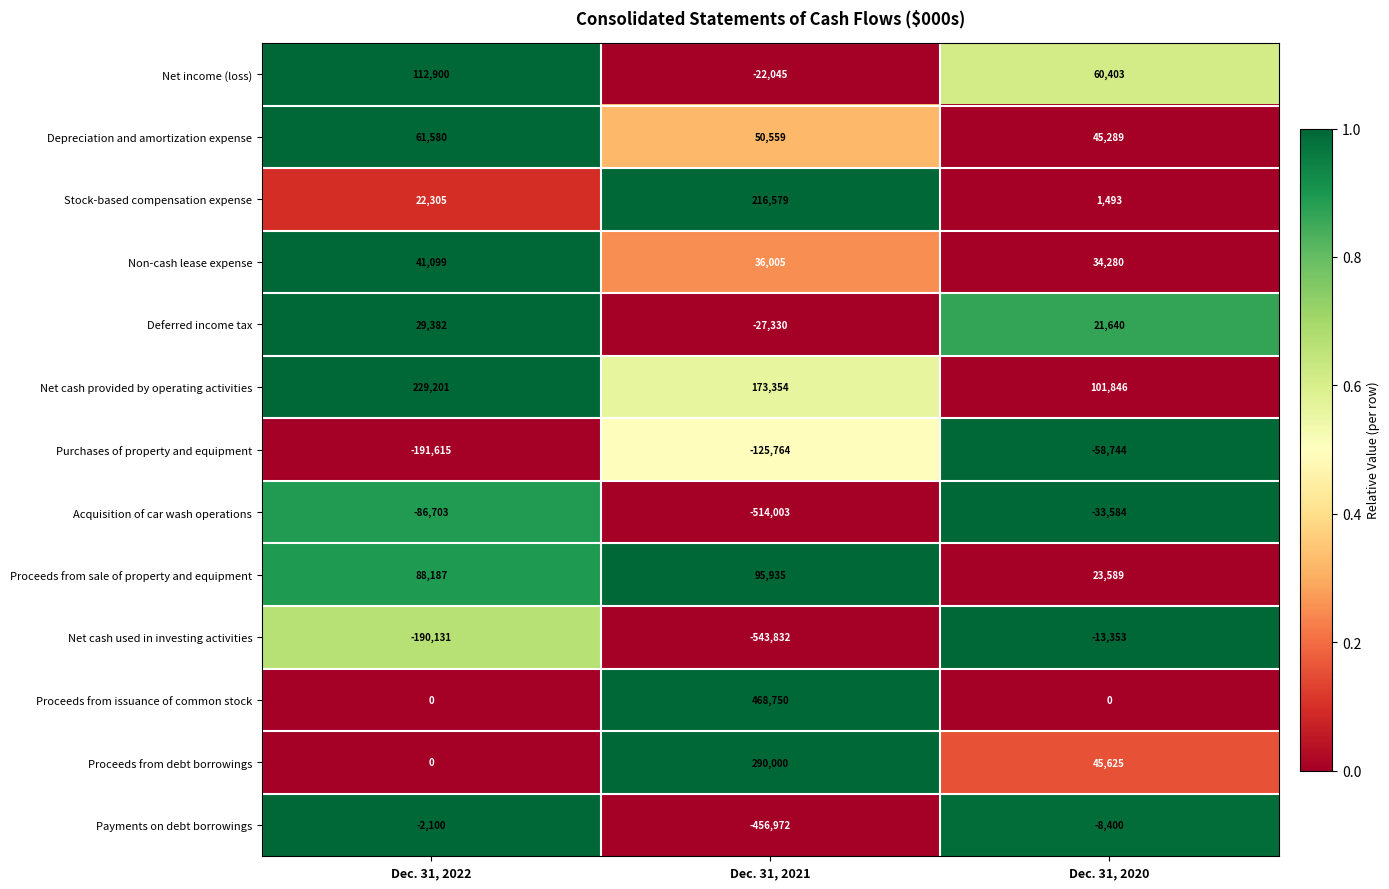

Which series has the widest spread of values?

Net cash used in investing activities